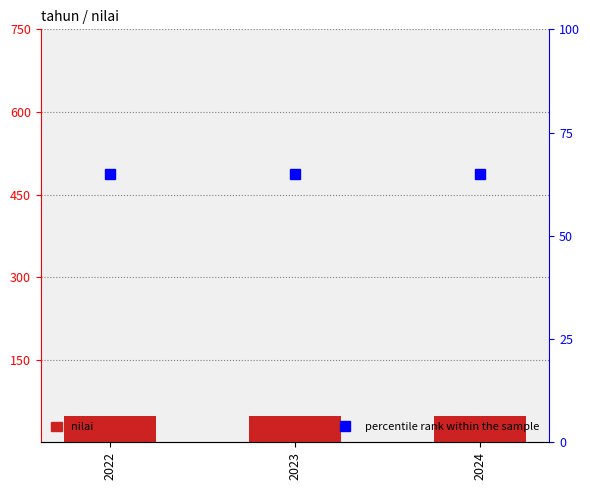

Which series has the largest range (max minus min)?

nilai